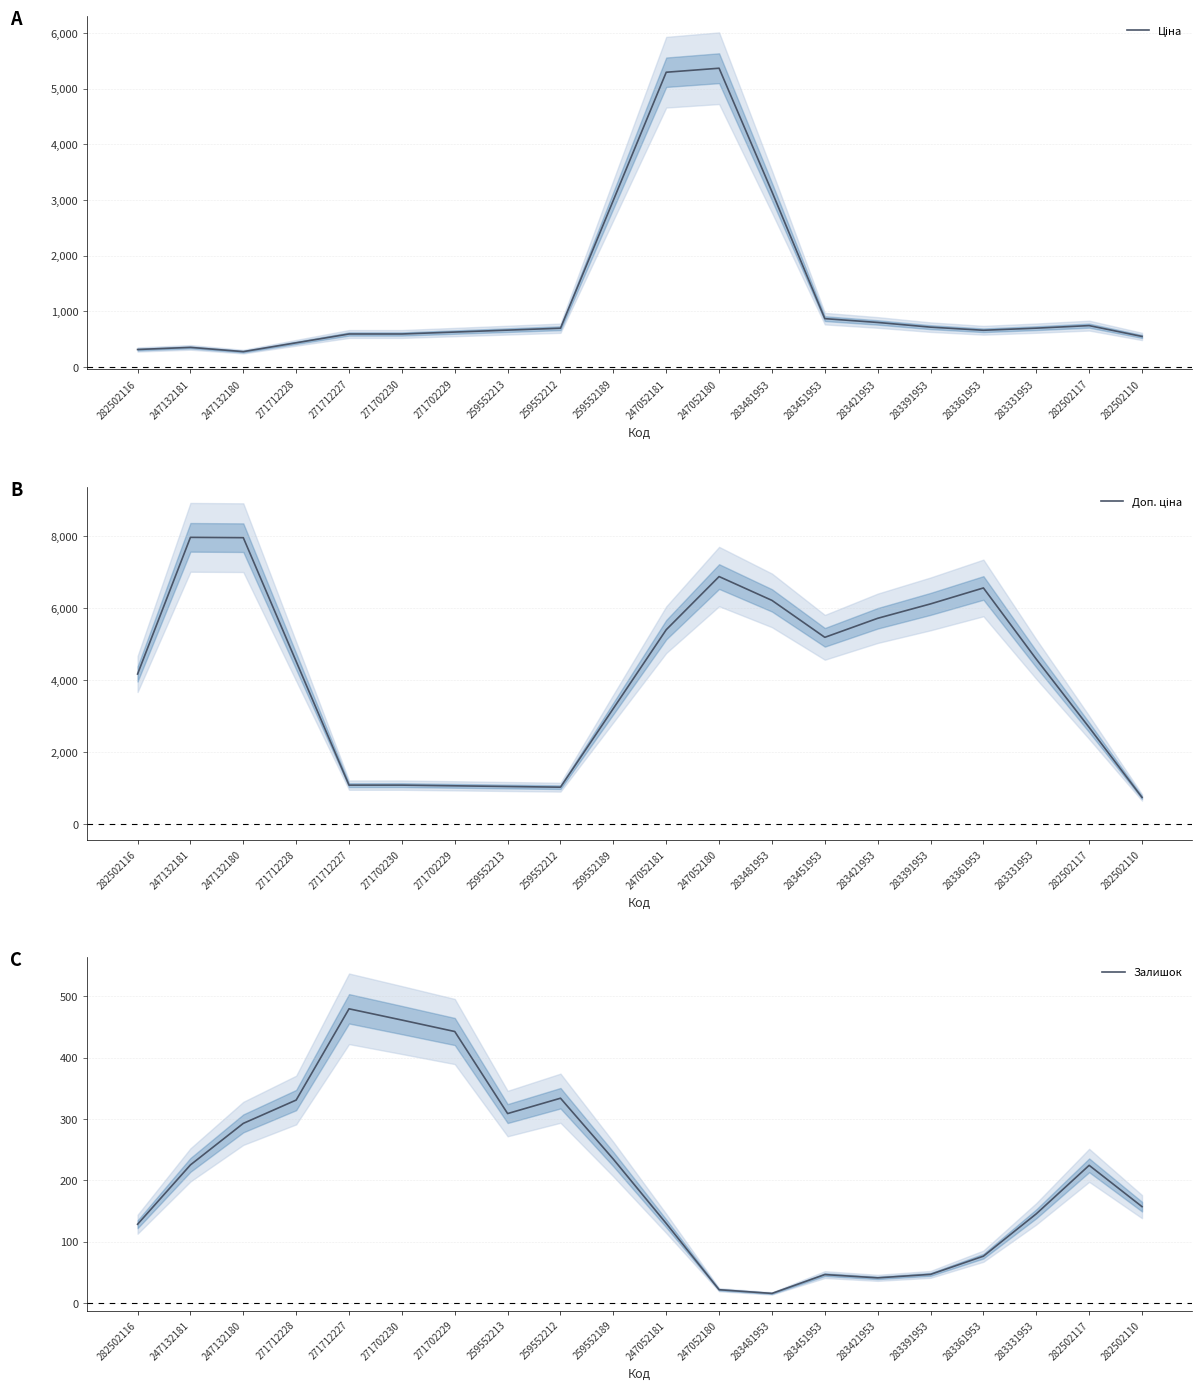

What is the difference between the second highest and minimum values in the Доп. ціна series?

7227.8